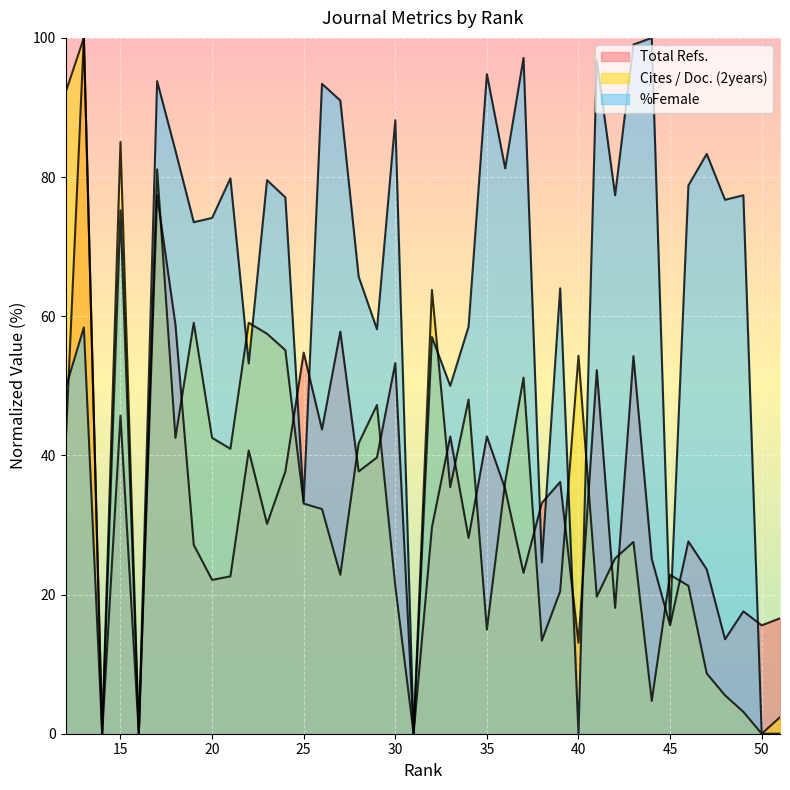

Reading left to right, extract all data points from this chart.

Total Refs.: 51=16.6	50=15.6	49=17.6	48=13.6	47=23.6	46=27.6	45=15.6	44=25.1	43=54.3	42=18.1	41=52.3	40=13.1	39=36.2	38=33.2	37=23.1	36=35.2	35=42.7	34=28.1	33=42.7	32=29.6	31=0.0	30=53.3	29=39.7	28=37.7	27=57.8	26=43.7	25=54.8	24=37.7	23=30.2	22=40.7	21=22.6	20=22.1	19=27.1	18=58.8	17=77.4	16=0.0	15=45.7	14=0.0	13=100.0	12=41.2
Cites / Doc. (2years): 51=2.4	50=0.0	49=3.1	48=5.5	47=8.7	46=21.3	45=22.8	44=4.7	43=27.6	42=25.2	41=19.7	40=54.3	39=20.5	38=13.4	37=51.2	36=36.2	35=15.0	34=48.0	33=35.4	32=63.8	31=0.0	30=21.3	29=47.2	28=41.7	27=22.8	26=32.3	25=33.1	24=55.1	23=57.5	22=59.1	21=40.9	20=42.5	19=59.1	18=42.5	17=81.1	16=0.0	15=85.0	14=0.0	13=100.0	12=92.1
%Female: 51=0.0	50=0.0	49=77.4	48=76.7	47=83.3	46=78.8	45=16.2	44=100.0	43=99.0	42=77.4	41=96.8	40=0.0	39=64.0	38=24.6	37=97.1	36=81.2	35=94.8	34=58.5	33=50.0	32=57.0	31=0.0	30=88.2	29=58.1	28=65.7	27=91.0	26=93.4	25=33.3	24=77.1	23=79.6	22=53.2	21=79.8	20=74.1	19=73.5	18=83.8	17=93.8	16=0.0	15=75.2	14=0.0	13=58.4	12=49.6